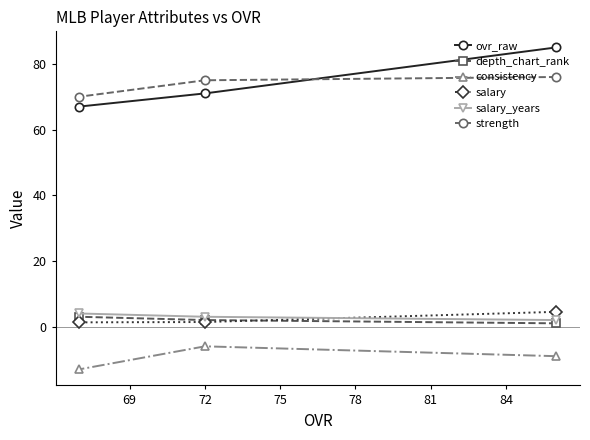

Which series has the widest spread of values?

ovr_raw